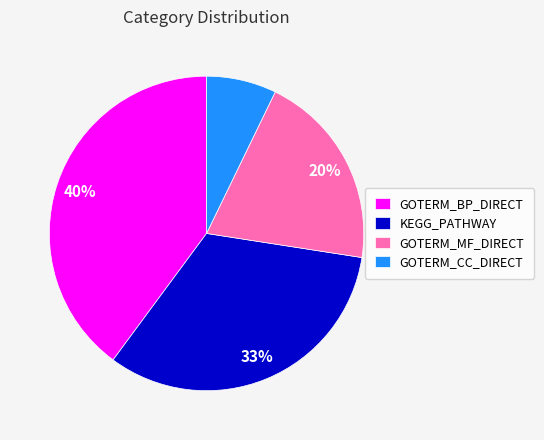

Does GOTERM_MF_DIRECT account for over 50% of the chart?

No